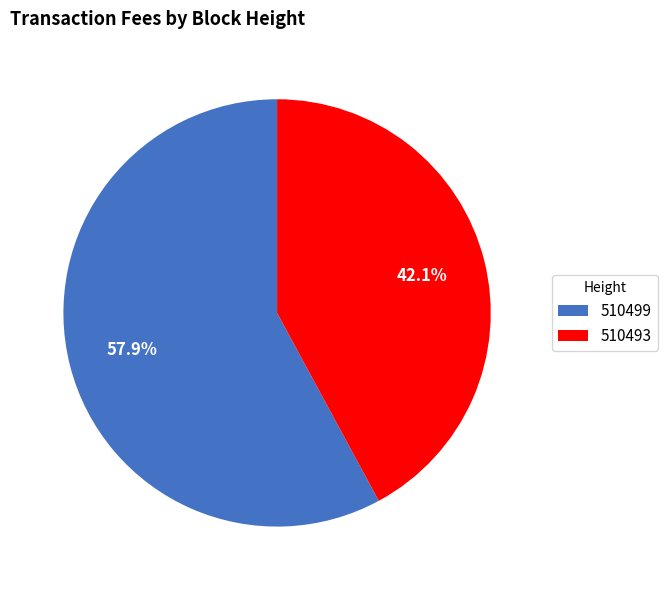

Between 510493 and 510499, which is larger?

510499